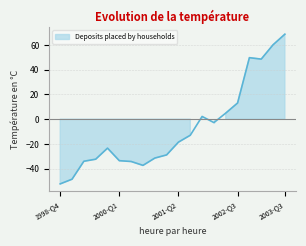

True or false: the data shows -21.2 at 1999-Q2.

False